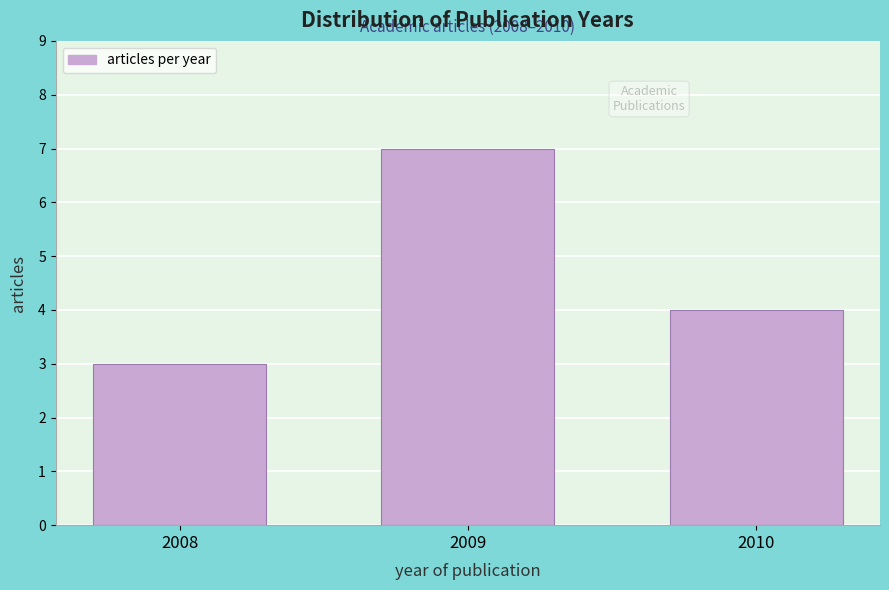

Reading left to right, transcribe all the data shown in this chart.

3	7	4